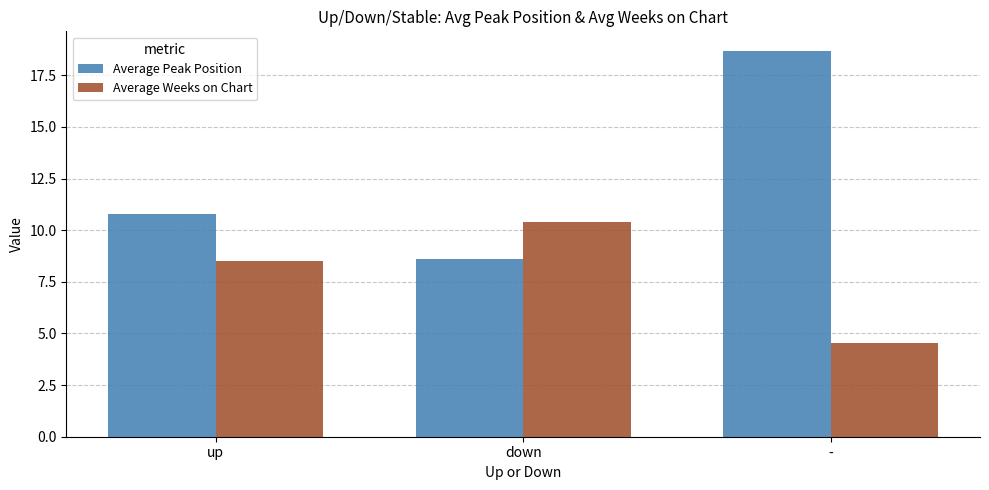

What are all the series names shown in the legend?

Average Peak Position, Average Weeks on Chart